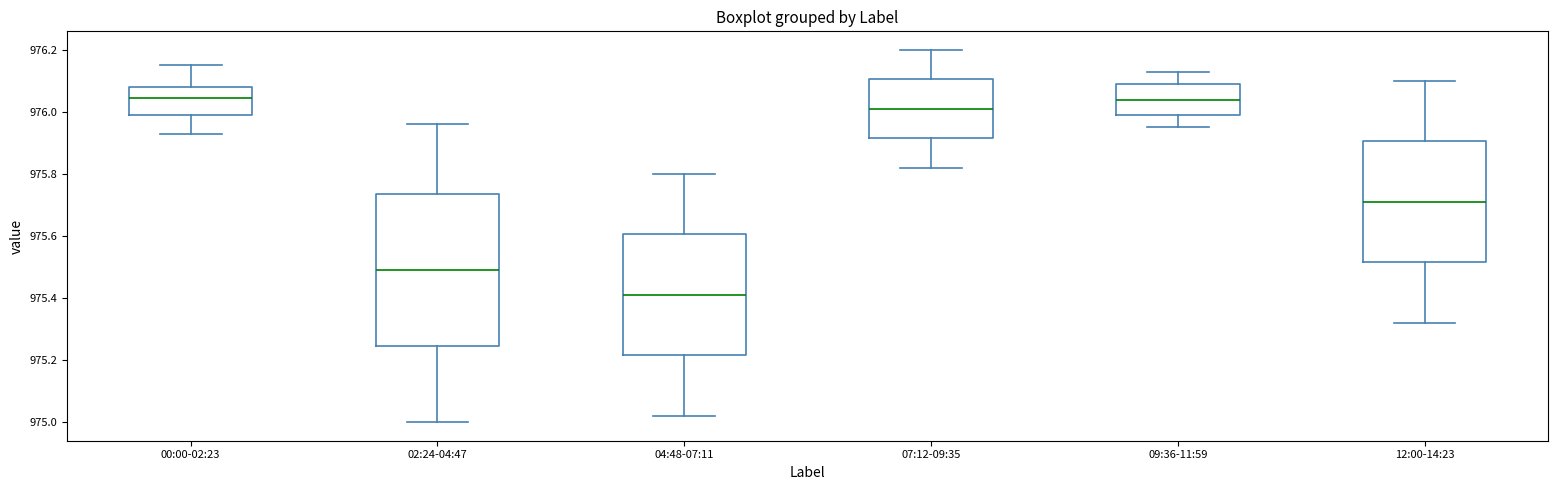

Reading left to right, transcribe this box plot: for each box, give where its median line is, the range the box spans, and where its two whiskers end, as read against the y-axis. The values are not printed on the chart, so give them approximately, as read against the axis.

00:00-02:23: median 976.04, box 976.00 to 976.08, whiskers 975.94 to 976.16
02:24-04:47: median 975.50, box 975.24 to 975.74, whiskers 975.00 to 975.96
04:48-07:11: median 975.42, box 975.22 to 975.60, whiskers 975.02 to 975.80
07:12-09:35: median 976.02, box 975.92 to 976.10, whiskers 975.82 to 976.20
09:36-11:59: median 976.04, box 976.00 to 976.10, whiskers 975.96 to 976.14
12:00-14:23: median 975.72, box 975.52 to 975.90, whiskers 975.32 to 976.10